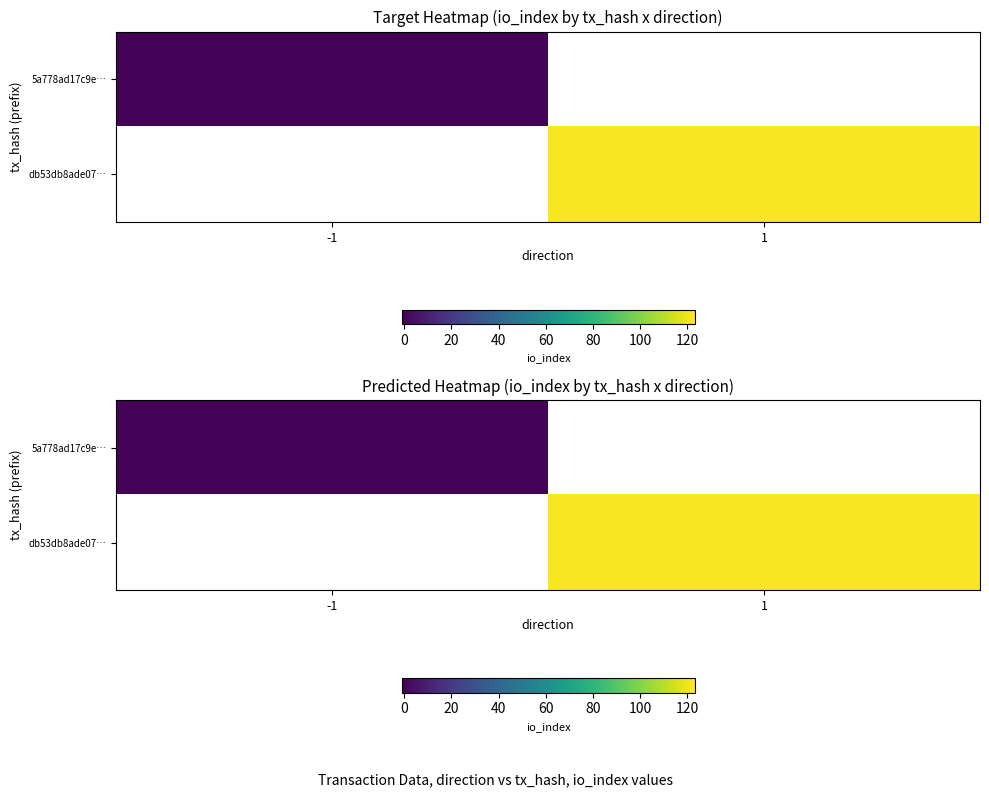

Which category has the highest value in the db53db8ade07… series?

-1